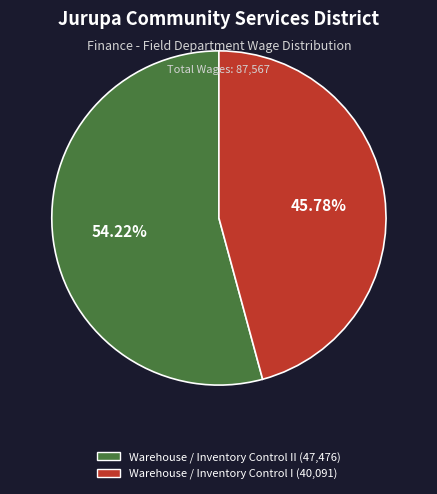

How many segments does this pie chart have?

2